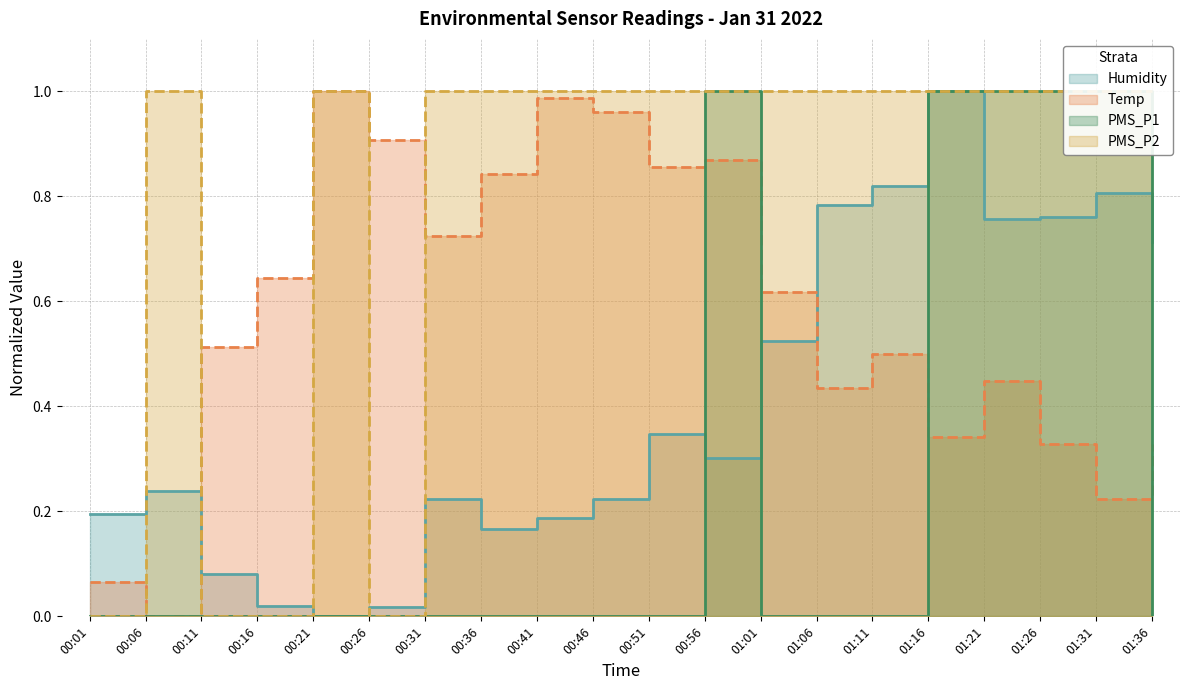

List the series in order of their overall mean, lowest first.

PMS_P1, Humidity, Temp, PMS_P2